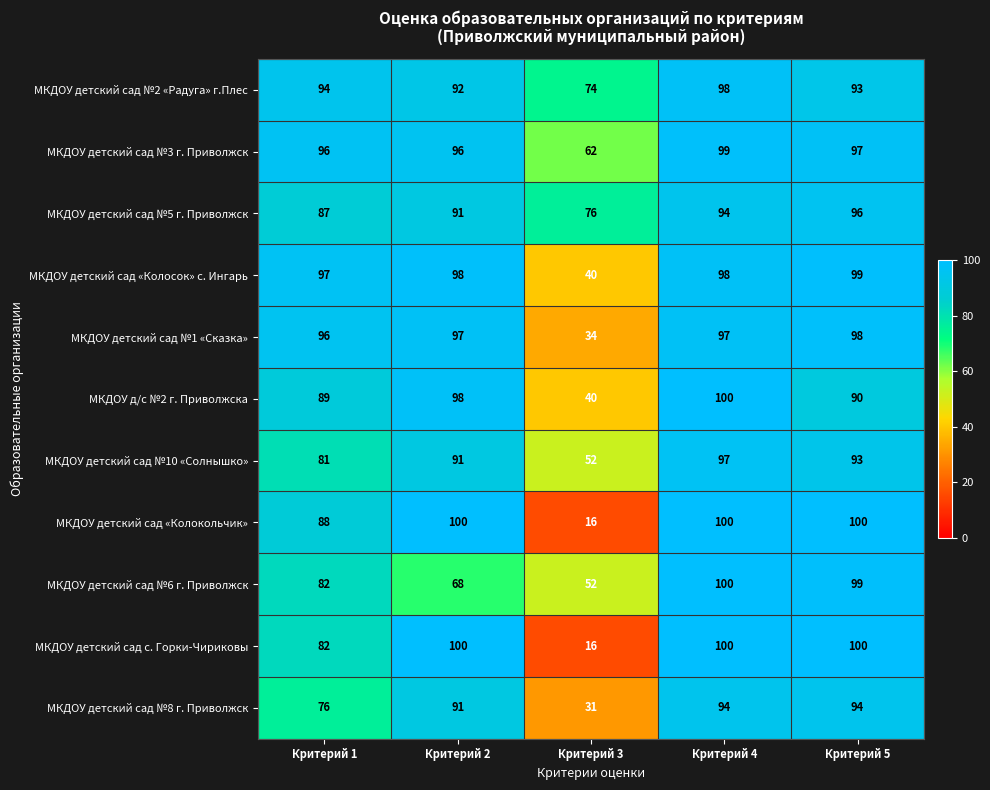

At how many categories does at least one series exceed 31?

5